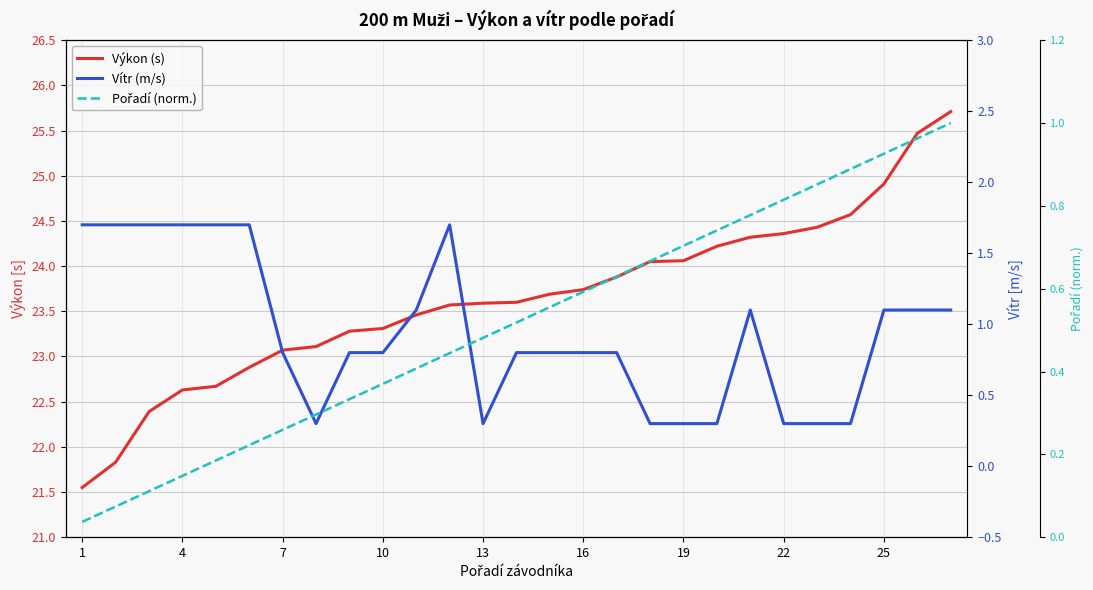

What is the maximum value shown in the chart?

25.7